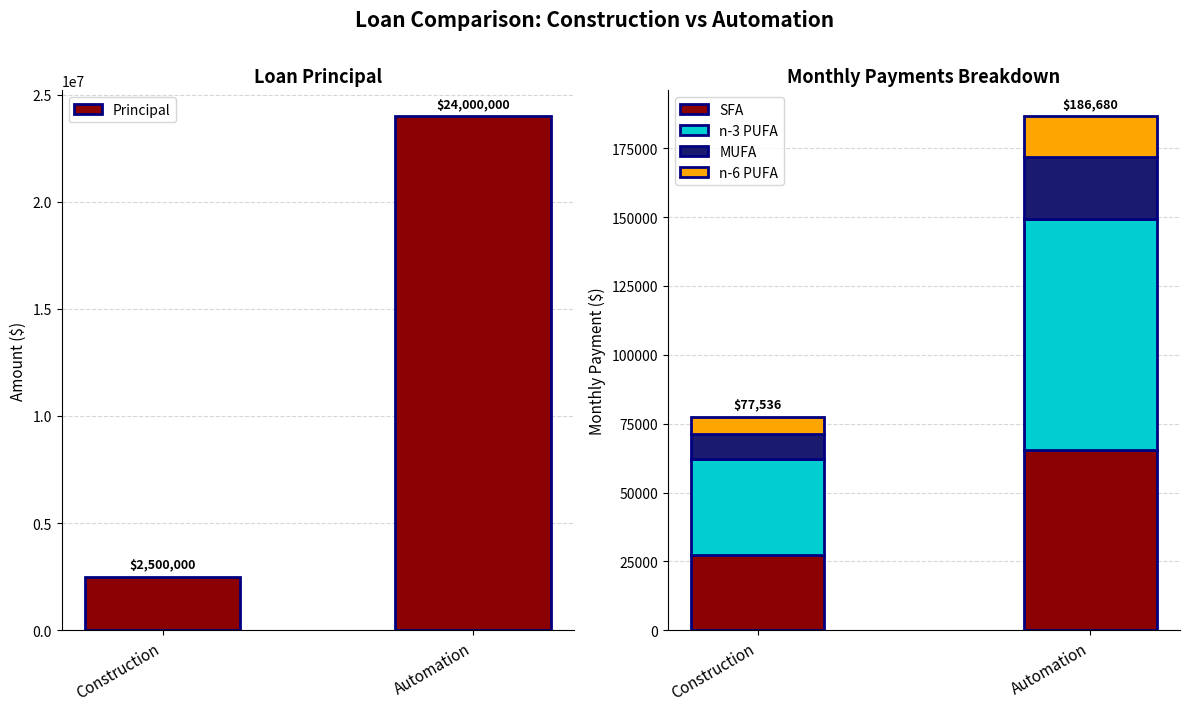

True or false: SFA has a value of 27137.6 at Construction.

True